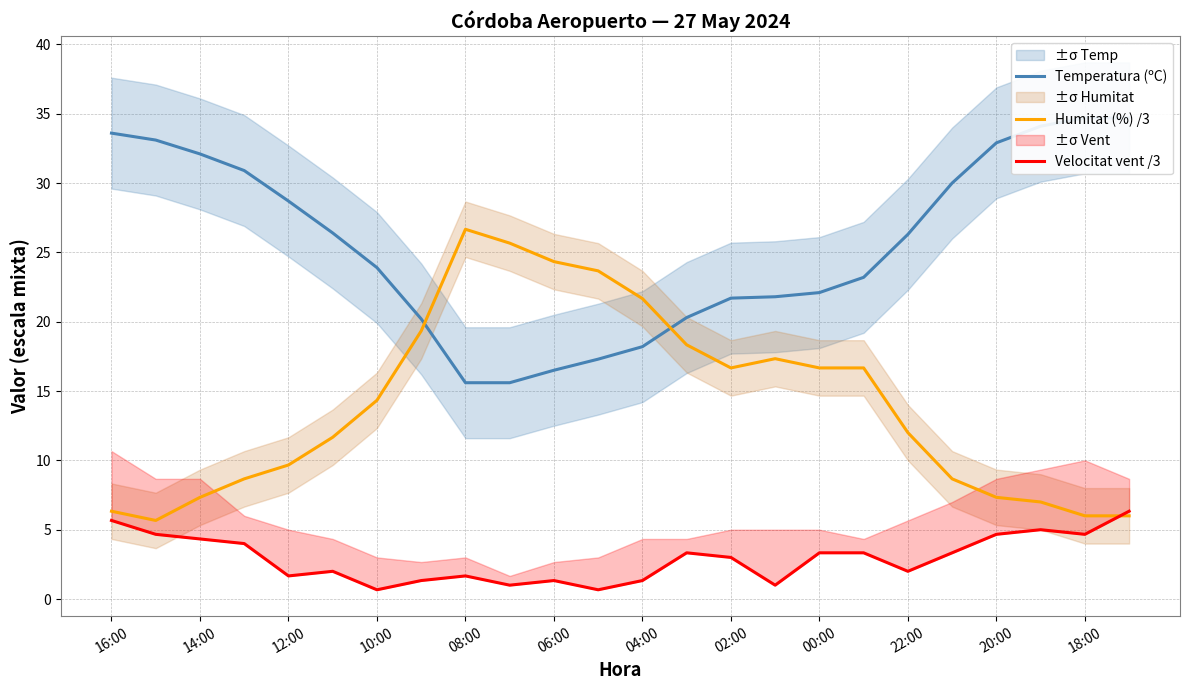

How many lines are shown in the chart?

3